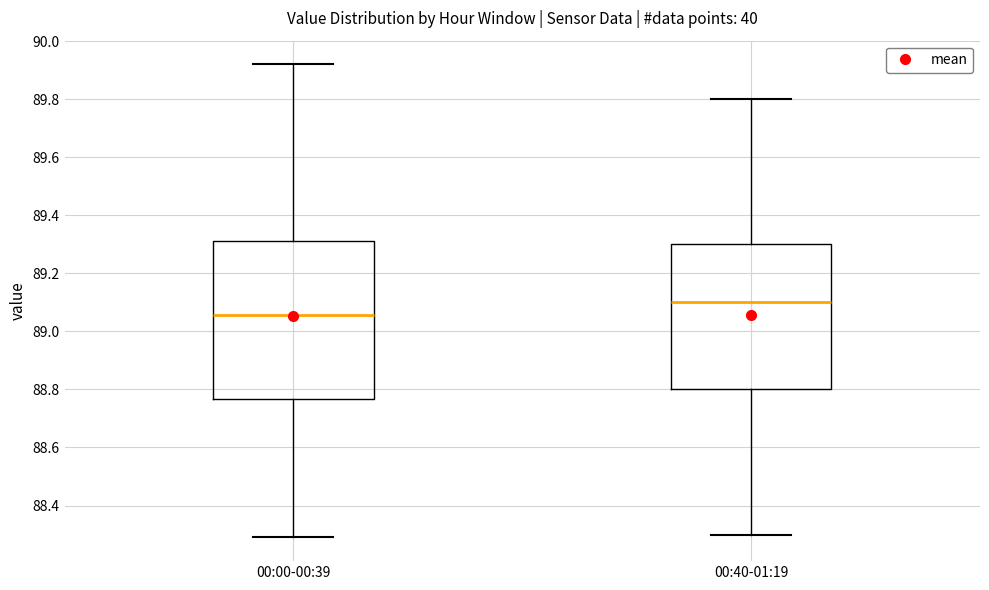

Where is the upper edge of the box for 00:00-00:39 on the y-axis? The values are not printed on the chart, so give them approximately, as read against the axis.

89.32